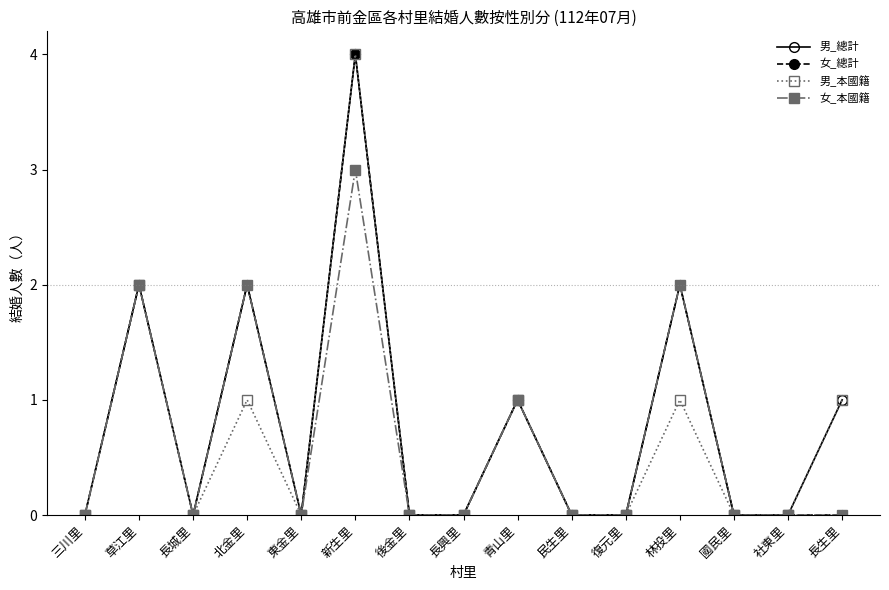

How many 女_本國籍 values are between 0 and 2?

14